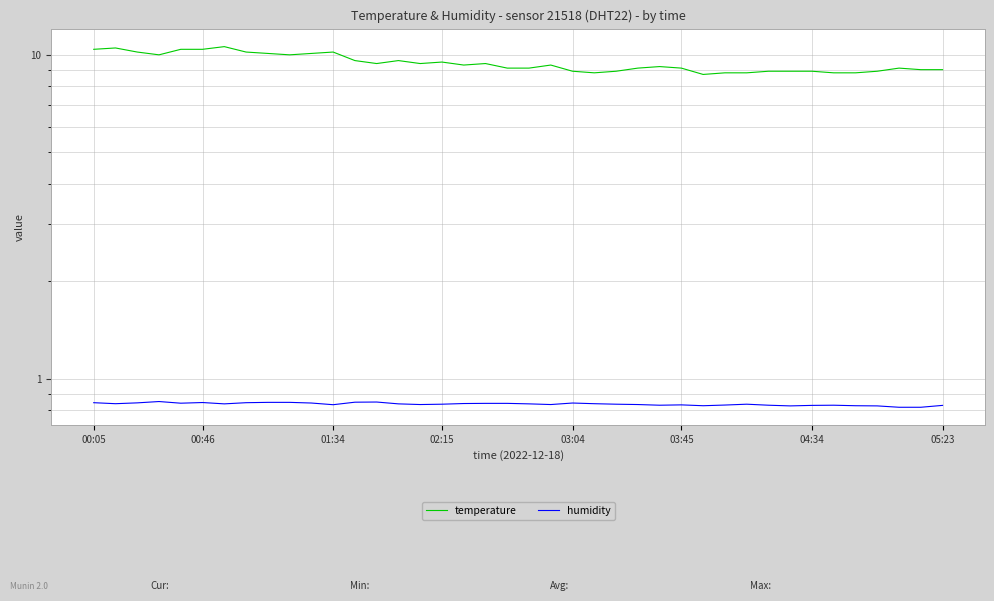

Is the value of temperature at 19 greater than the value of humidity at 03:04?

Yes